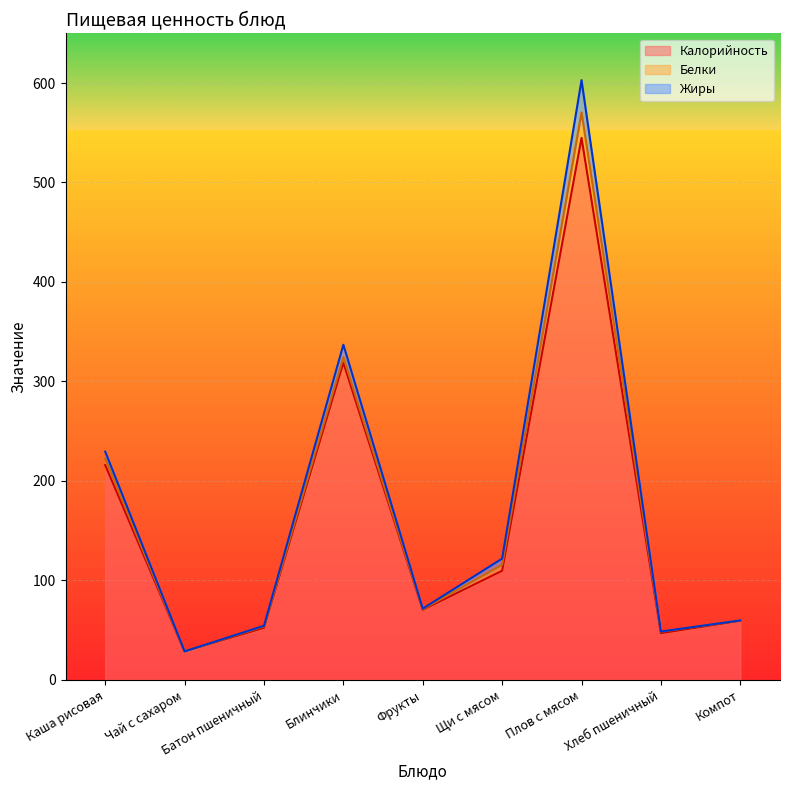

At which label is Калорийность closest to 286?

Блинчики